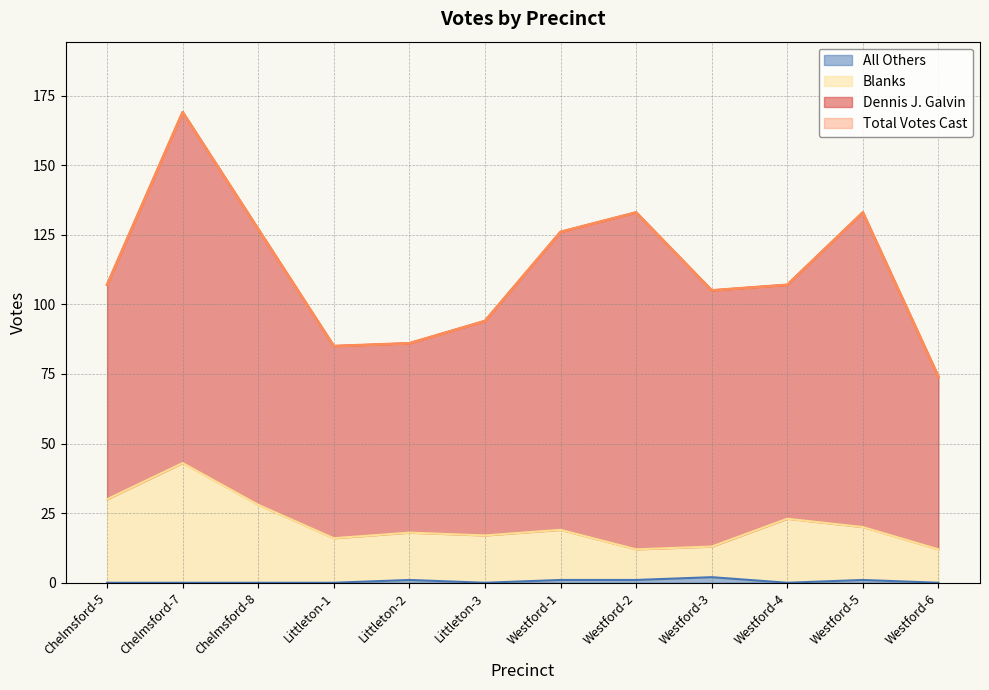

What is the value of the Total Votes Cast point at the 11th from the left?

133